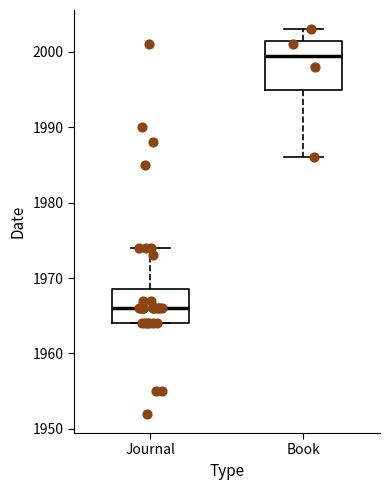

Where does the lower whisker of the box for Book end on the y-axis? The values are not printed on the chart, so give them approximately, as read against the axis.

1986